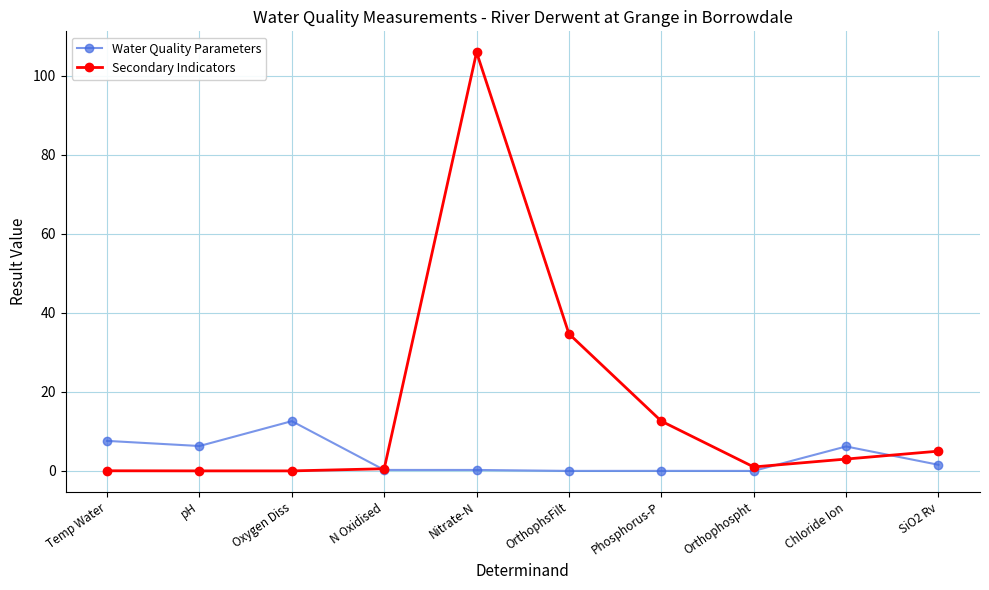

Which series has the largest range (max minus min)?

Secondary Indicators